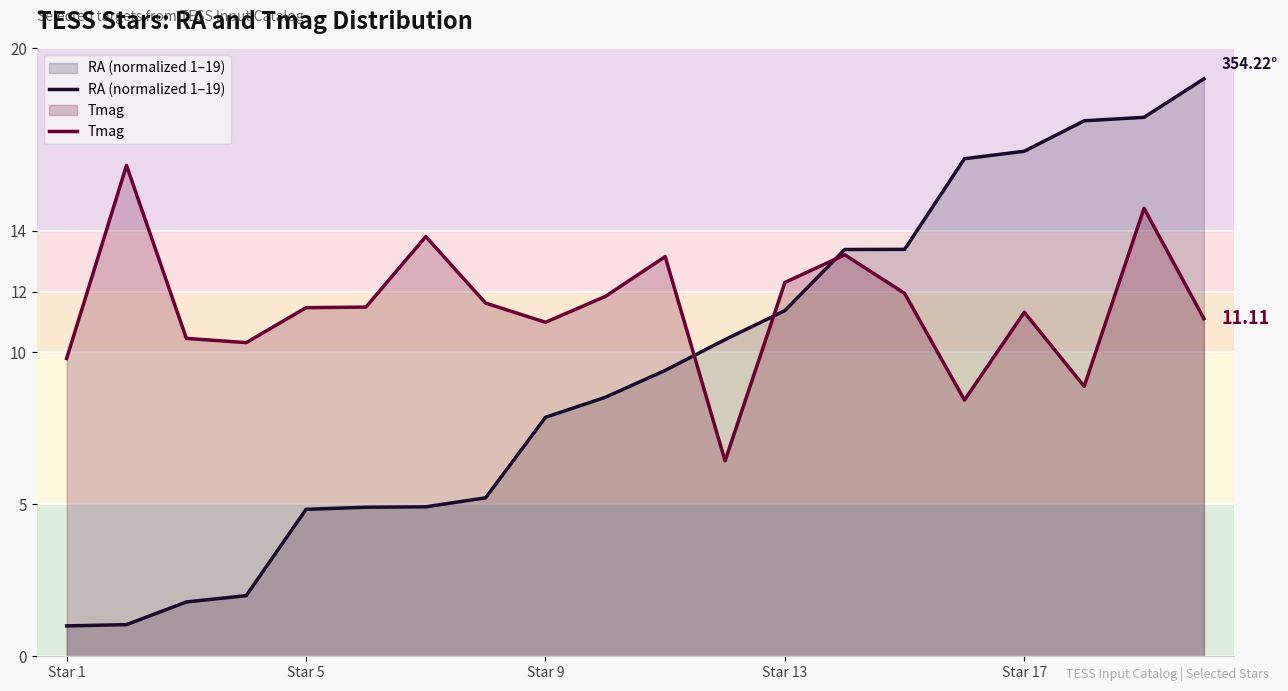

Rank the series by their average value, from highest to lowest.

Tmag, RA (normalized 1–19)